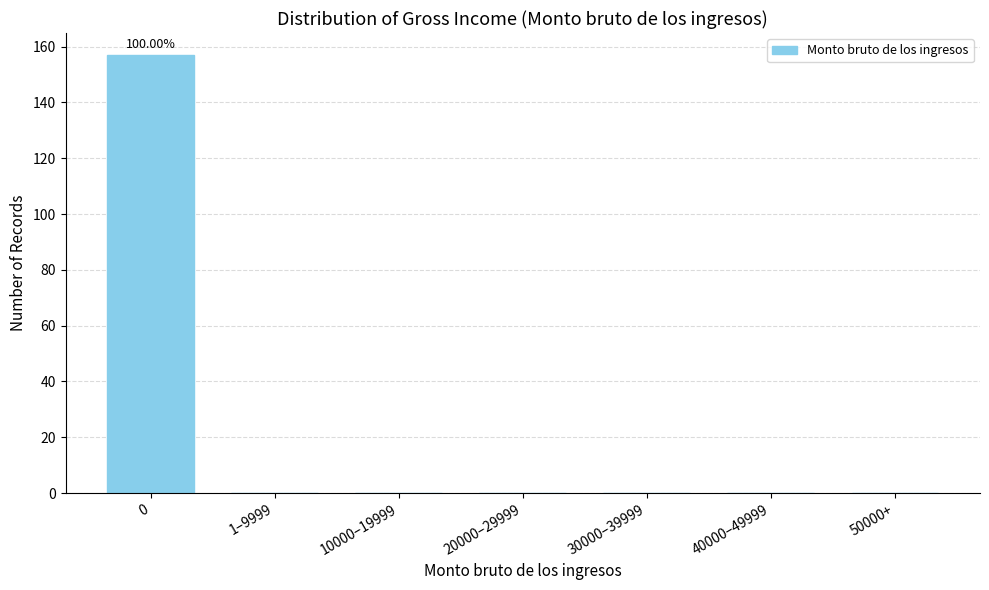

What is the sum of all values?

157